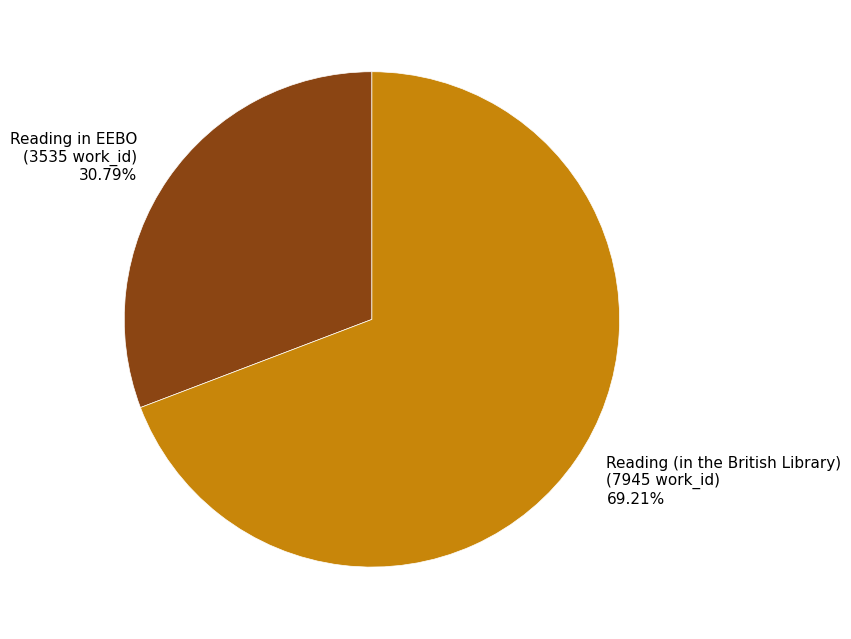

To the nearest percent, what is the average slice percentage?

50%